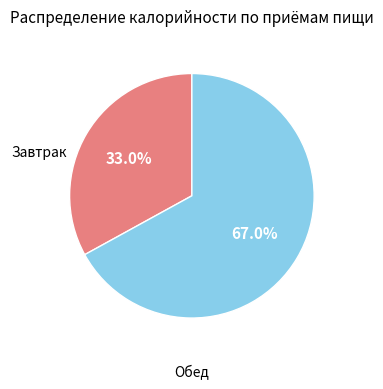

How many segments does this pie chart have?

2